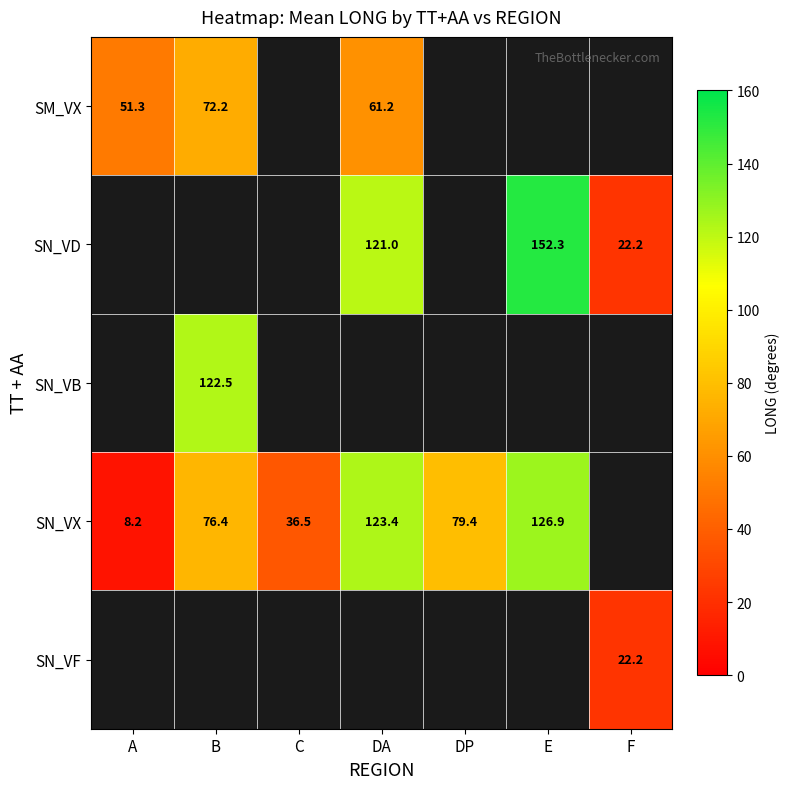

True or false: SN_VX has a value of 22.7 at C.

False